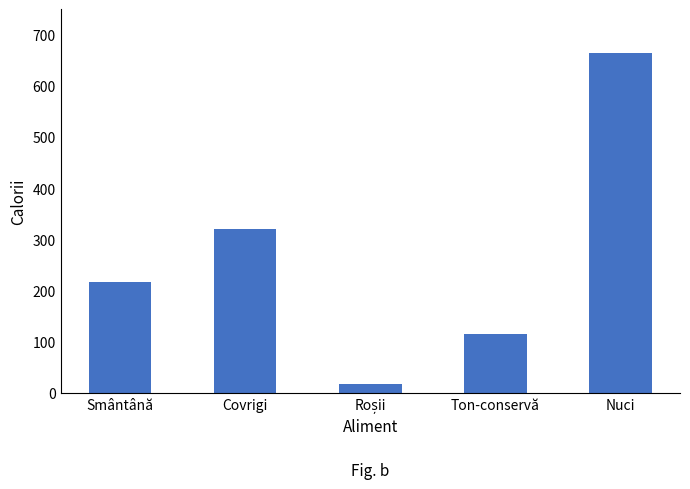

What is the difference between the second highest and minimum values?

302